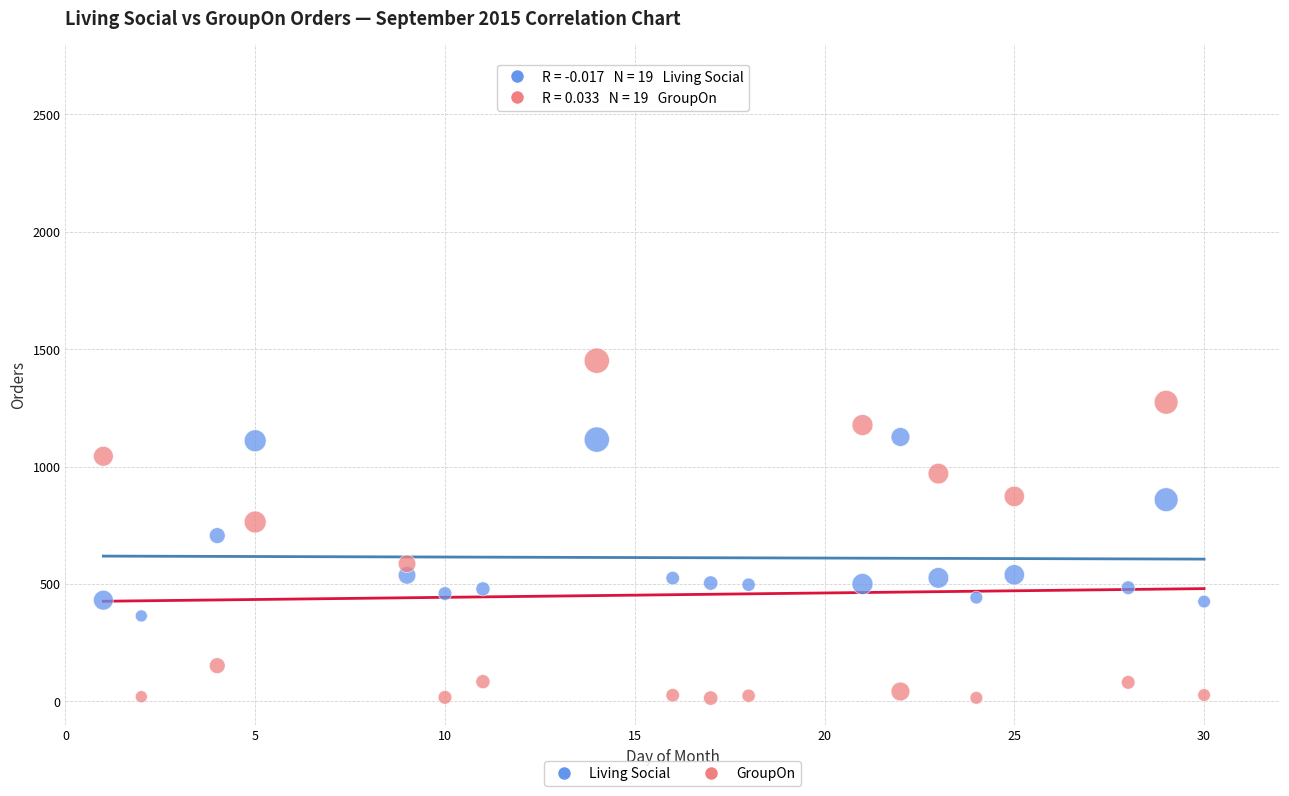

What are all the series names shown in the legend?

Living Social, GroupOn